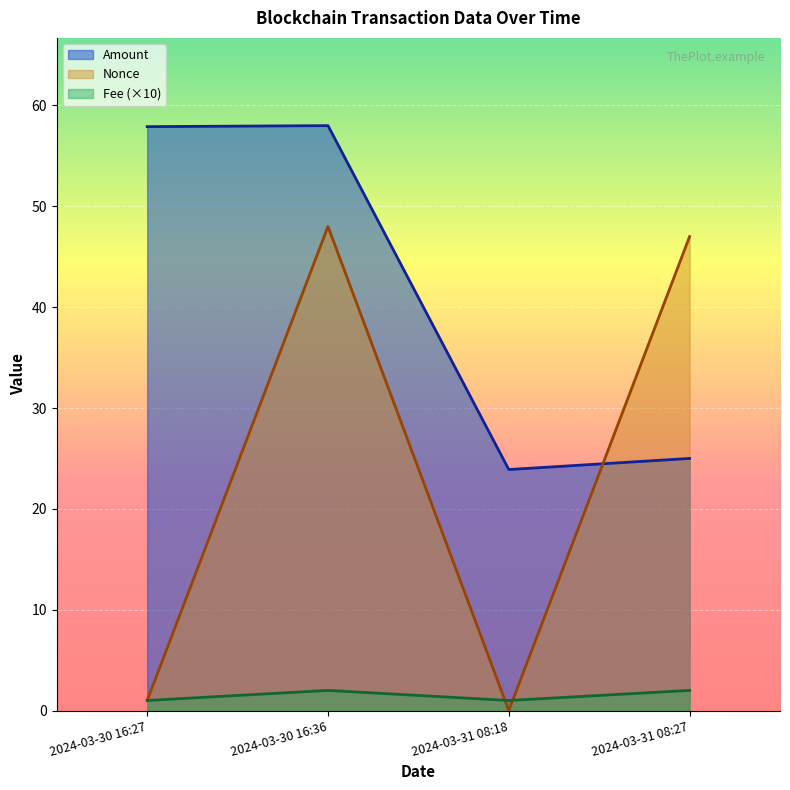

Which category has the lowest value across all series?

2024-03-31 08:18